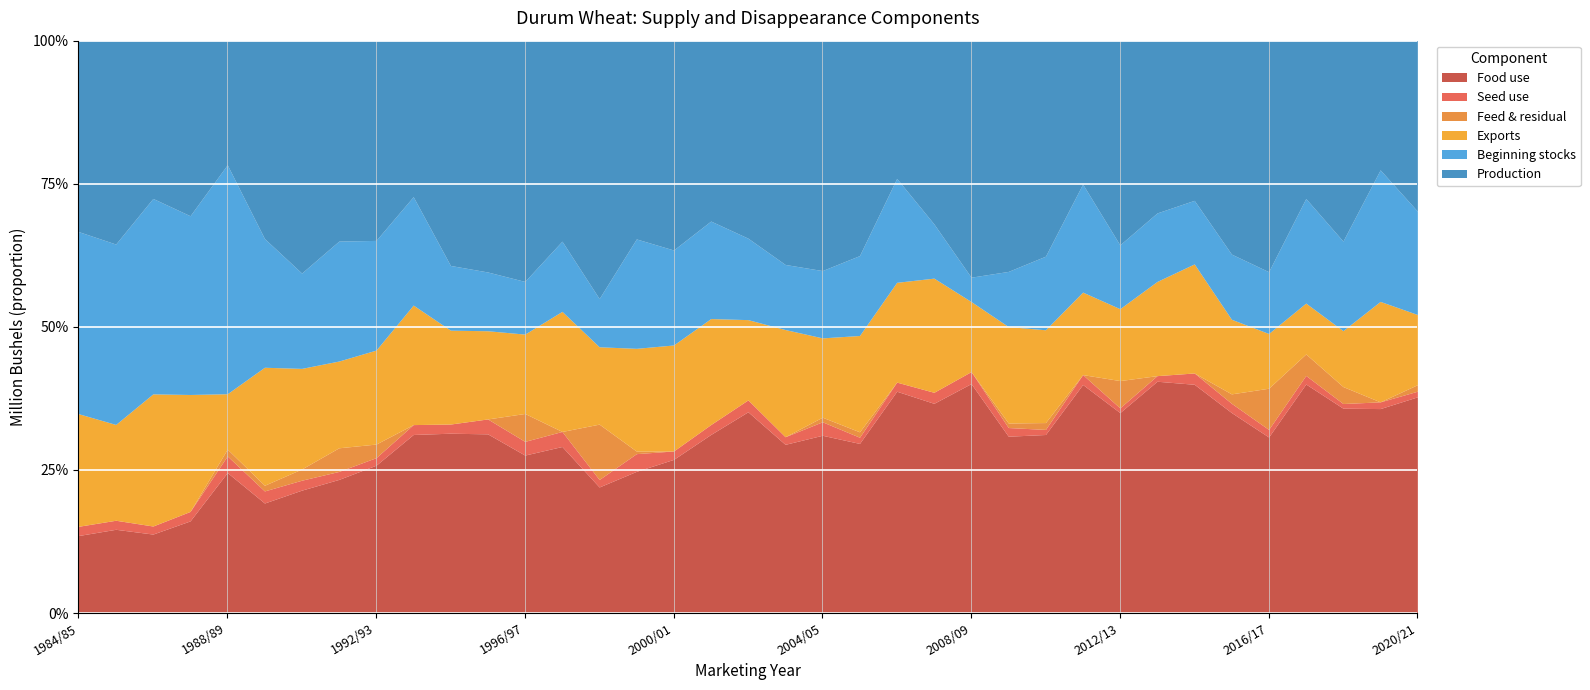

At which label does Exports first exceed 41?

1984/85